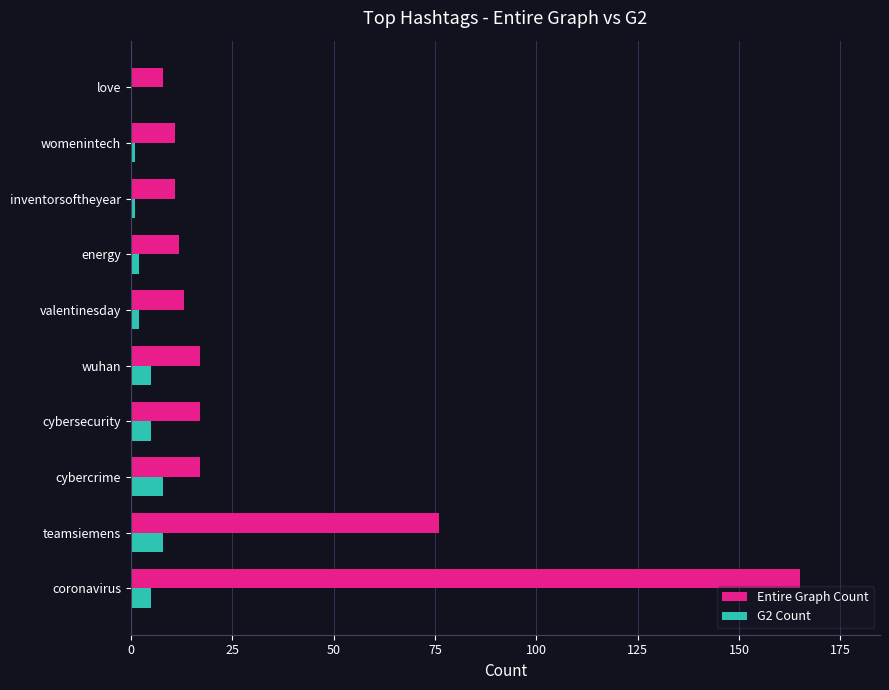

What are all the series names shown in the legend?

Entire Graph Count, G2 Count